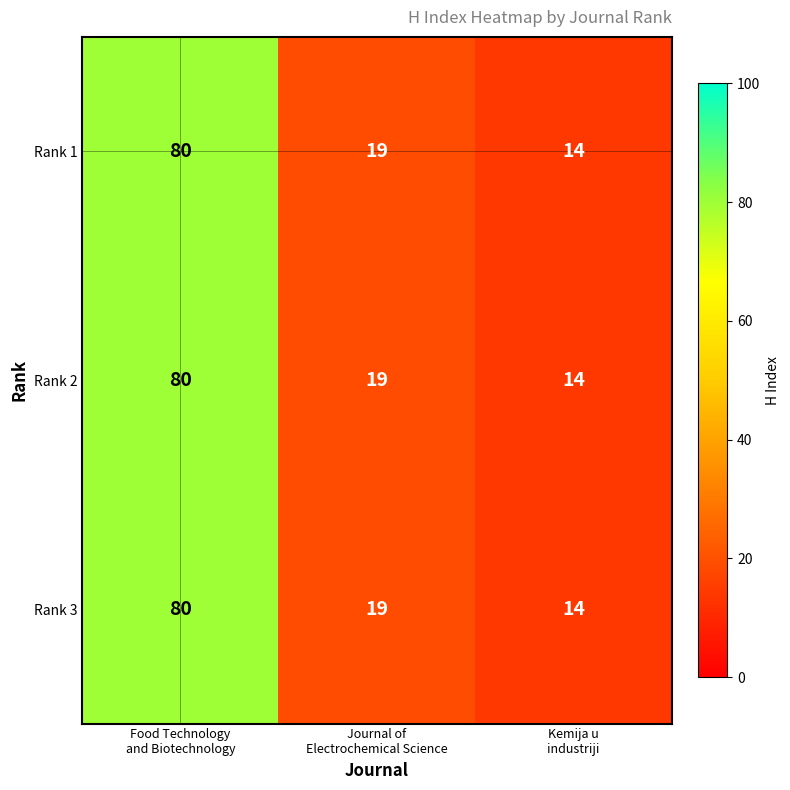

Reading left to right, extract all data points from this chart.

Rank 1: 80	19	14
Rank 2: 80	19	14
Rank 3: 80	19	14